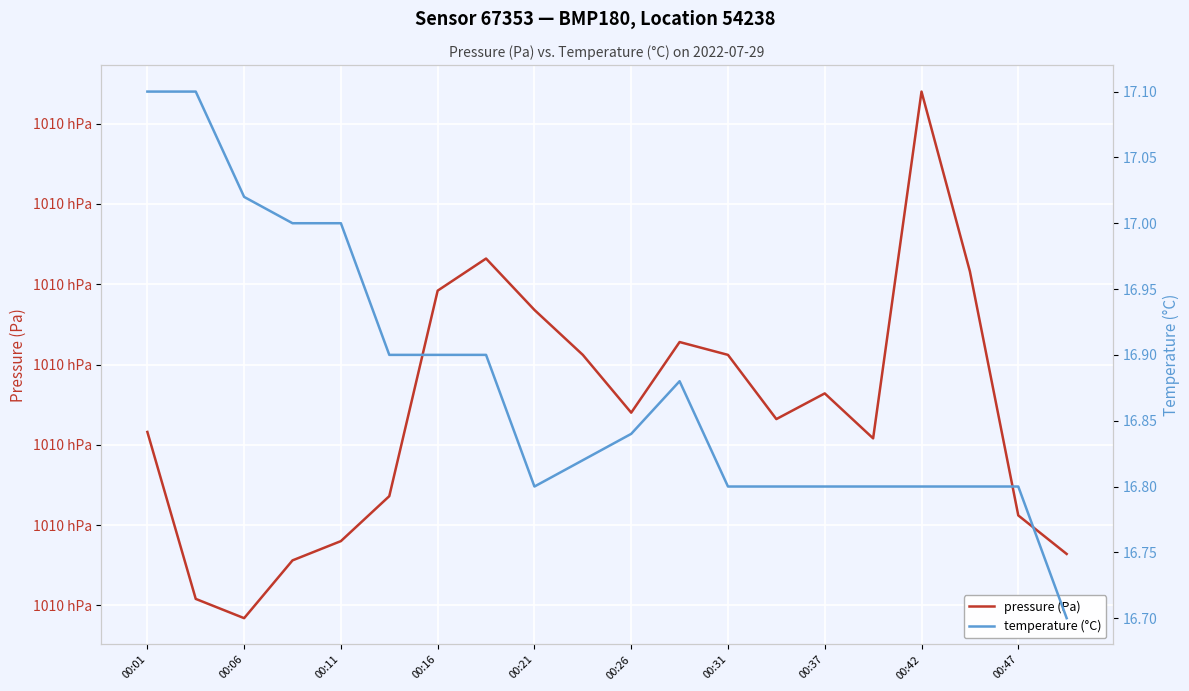

Reading left to right, list all the values displayed in this chart.

pressure (Pa): 101040.4	101035.2	101034.6	101036.4	101037.0	101038.4	101044.8	101045.8	101044.2	101042.8	101041.0	101043.2	101042.8	101040.8	101041.6	101040.2	101051.0	101045.4	101037.8	101036.6
temperature (°C): 17.1	17.1	17.0	17.0	17.0	16.9	16.9	16.9	16.8	16.8	16.8	16.9	16.8	16.8	16.8	16.8	16.8	16.8	16.8	16.7